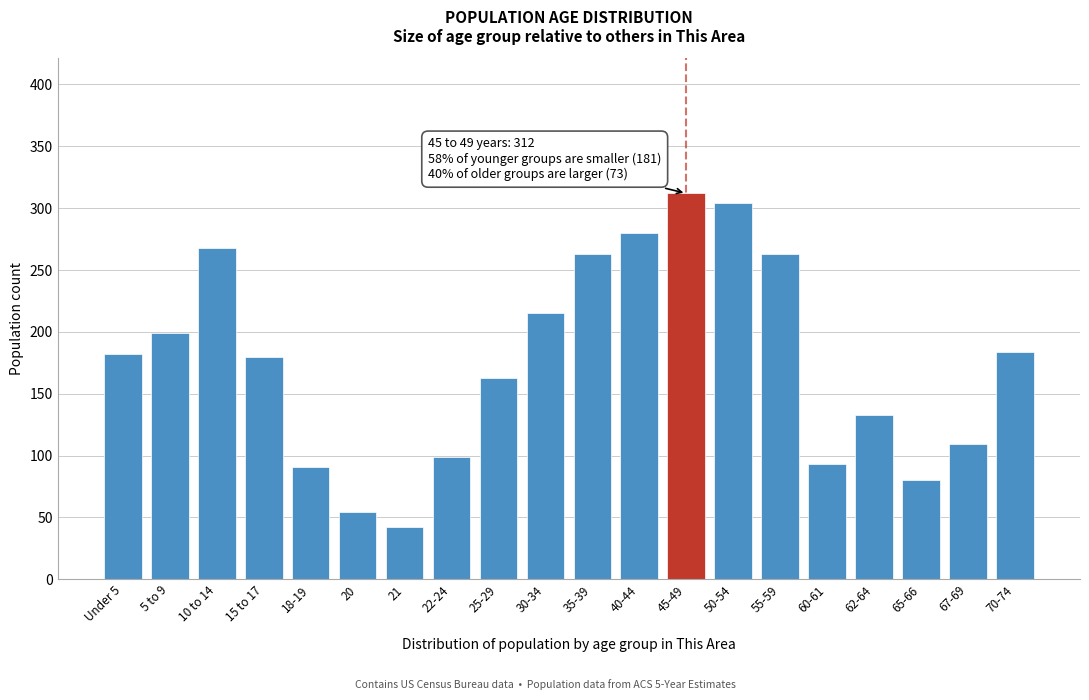

Reading left to right, transcribe all the data shown in this chart.

182	199	268	180	91	54	42	99	163	215	263	280	312	304	263	93	133	80	109	184